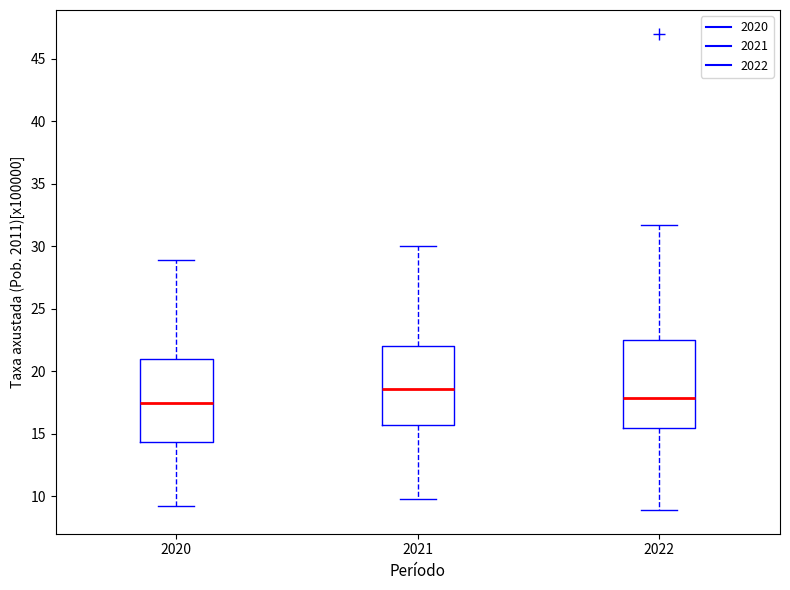

Reading left to right, read every box against the y-axis: the position of its median line, the range the box covers, and the ends of its whiskers. The values are not printed on the chart, so give them approximately, as read against the axis.

2020: median 17.5, box 14.5 to 21.0, whiskers 9.0 to 29.0
2021: median 18.5, box 15.5 to 22.0, whiskers 10.0 to 30.0
2022: median 18.0, box 15.5 to 22.5, whiskers 9.0 to 31.5